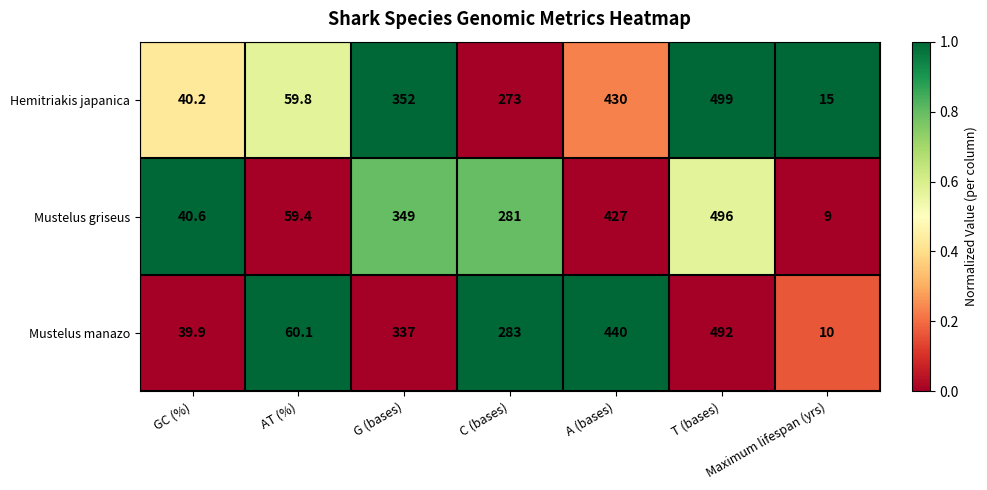

At which category is the sum across all series the highest?

T (bases)